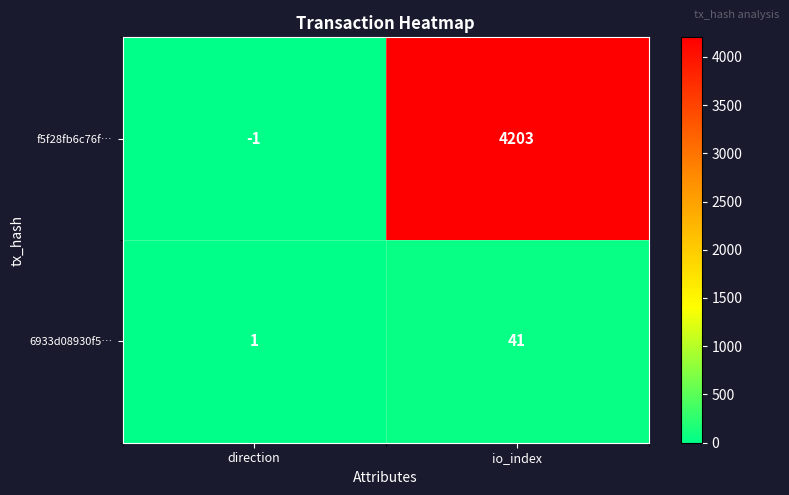

At direction, list the series in order from largest to smallest.

6933d08930f5…, f5f28fb6c76f…